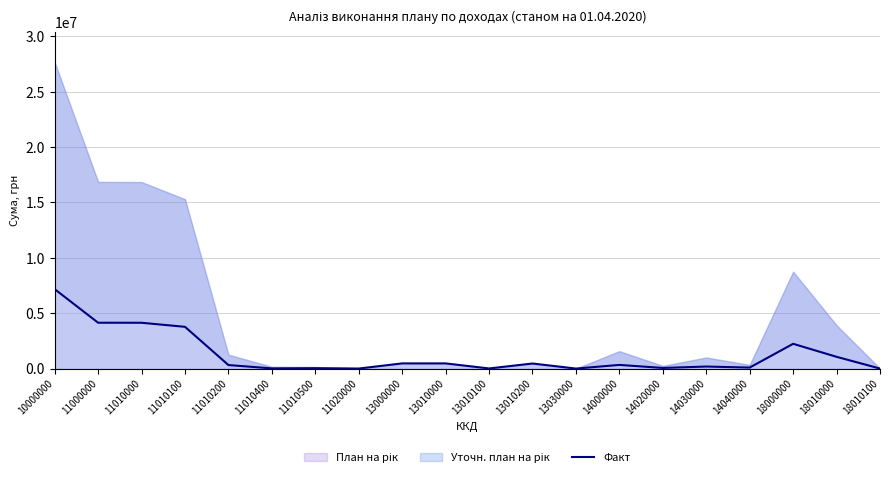

At which label is the value closest to 3585853?

11010100